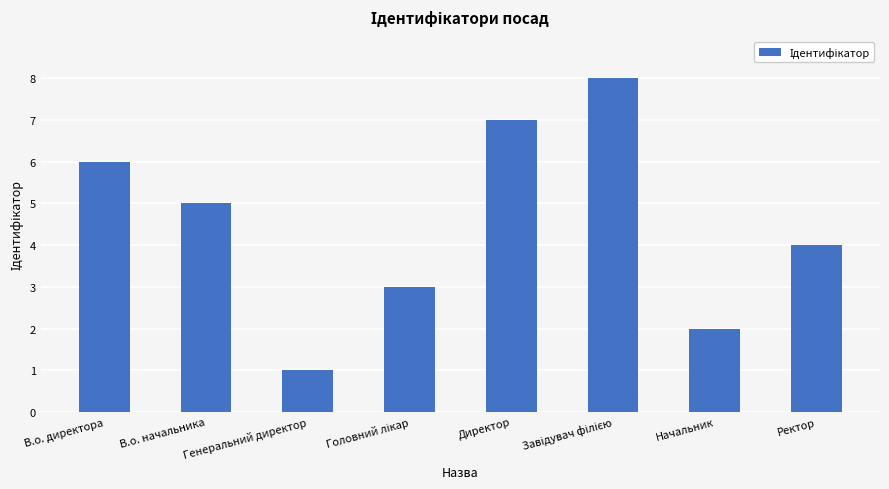

Approximately how many times larger is the value at В.о. начальника compared to В.о. директора?

0.8